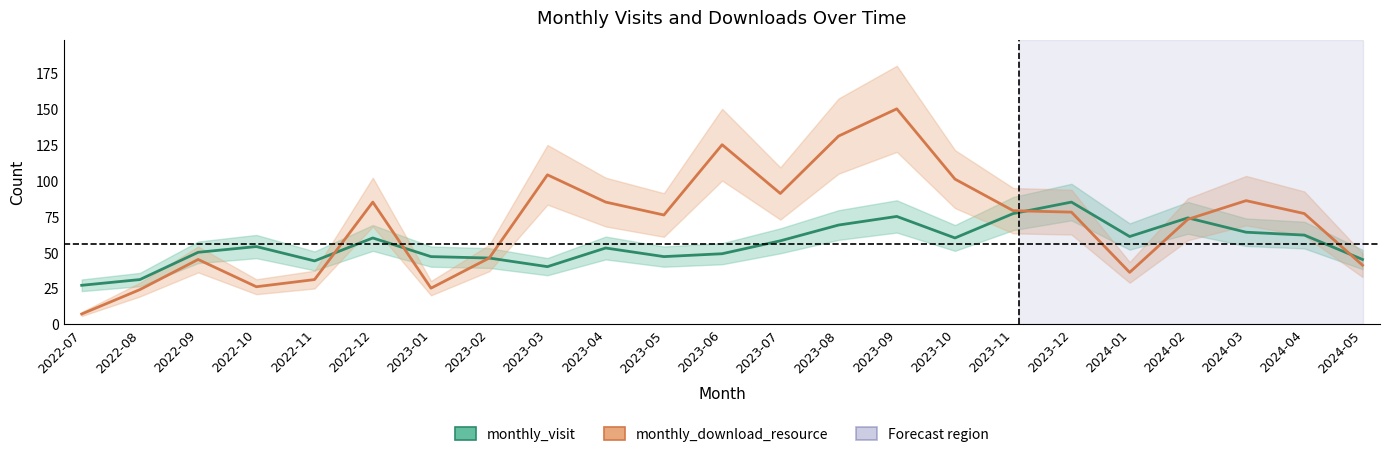

Count the number of data series in this chart.

2